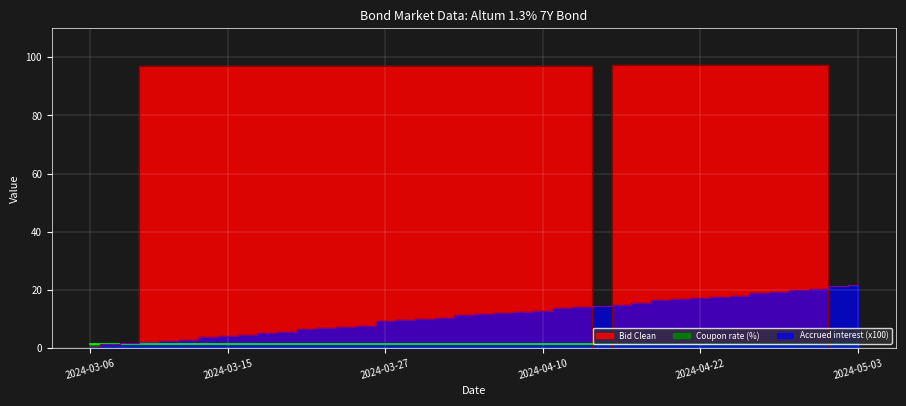

The value of Bid Clean at 2024-04-16 is 97.2. True or false?

True